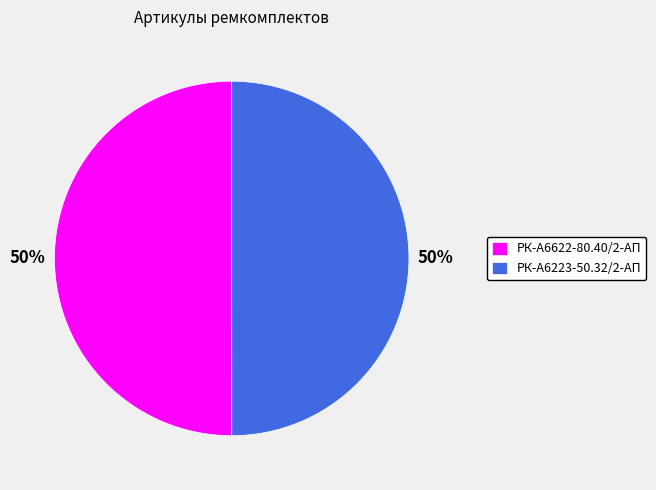

Count the number of slices in the pie.

2